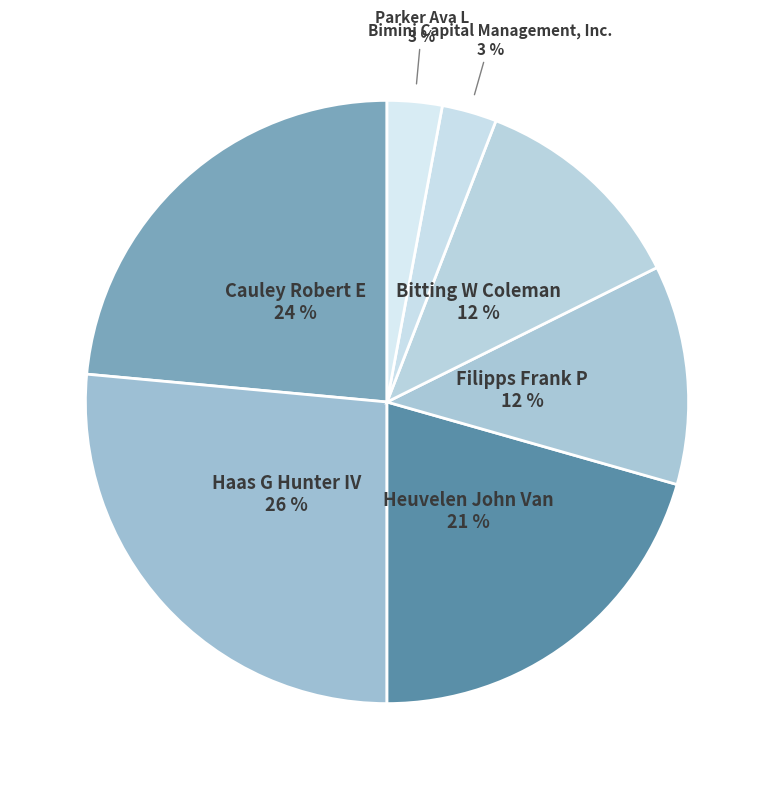

Count the number of slices in the pie.

7